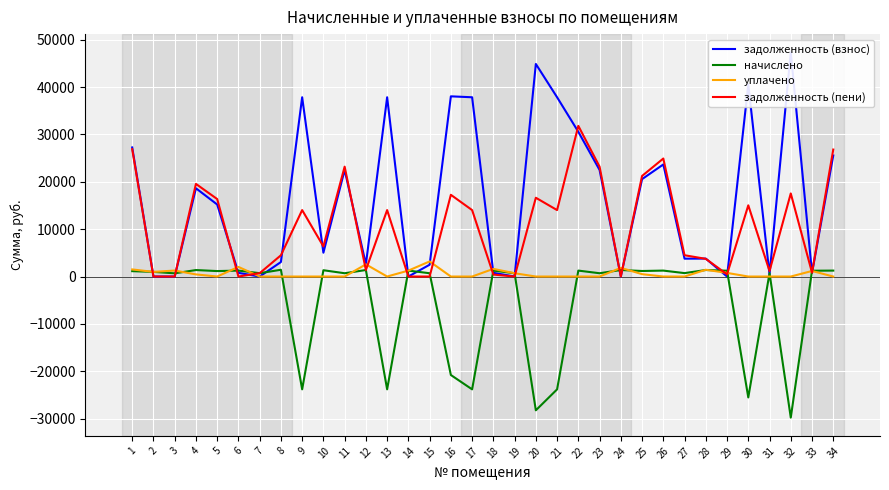

Reading left to right, list all the values displayed in this chart.

задолженность (взнос): 1=27251.3	2=0.4	3=0.0	4=18635.1	5=15207.3	6=780.0	7=0.0	8=3060.2	9=37847.5	10=5029.9	11=22502.3	12=2570.2	13=37847.5	14=0.0	15=2494.6	16=38043.7	17=37847.5	18=780.0	19=0.0	20=44875.2	21=37847.5	22=30555.6	23=22502.3	24=0.0	25=20564.4	26=23660.6	27=3772.0	28=3787.0	29=0.2	30=40555.6	31=449.5	32=47325.5	33=763.8	34=25555.6
начислено: 1=1135.4	2=980.1	3=677.3	4=1368.5	5=1153.4	6=1253.0	7=707.2	8=1428.3	9=-23820.0	10=1328.7	11=695.2	12=1376.5	13=-23820.0	14=1253.0	15=695.2	16=-20790.1	17=-23820.0	18=1253.0	19=695.2	20=-28242.9	21=-23820.0	22=1253.0	23=695.2	24=1376.5	25=1169.3	26=1253.0	27=722.5	28=1376.5	29=1228.5	30=-25524.3	31=713.1	32=-29785.1	33=1227.1	34=1253.0
уплачено: 1=1500.0	2=980.4	3=1265.0	4=450.0	5=0.0	6=2032.7	7=0.0	8=0.0	9=0.0	10=0.0	11=0.0	12=2570.0	13=0.0	14=1253.0	15=3189.8	16=0.0	17=0.0	18=1615.3	19=695.2	20=0.0	21=0.0	22=0.0	23=0.0	24=1835.8	25=500.0	26=0.0	27=0.0	28=1430.0	29=765.0	30=0.0	31=0.0	32=0.0	33=1172.9	34=0.0
задолженность (пени): 1=26886.8	2=0.0	3=0.0	4=19553.6	5=16360.6	6=0.3	7=706.9	8=4488.5	9=14027.5	10=6358.5	11=23197.5	12=1376.7	13=14027.5	14=0.0	15=0.0	16=17253.6	17=14027.5	18=417.7	19=0.0	20=16632.3	21=14027.5	22=31808.5	23=23197.5	24=0.0	25=21233.8	26=24913.5	27=4494.5	28=3733.4	29=463.7	30=15031.2	31=1162.6	32=17540.4	33=818.0	34=26808.5